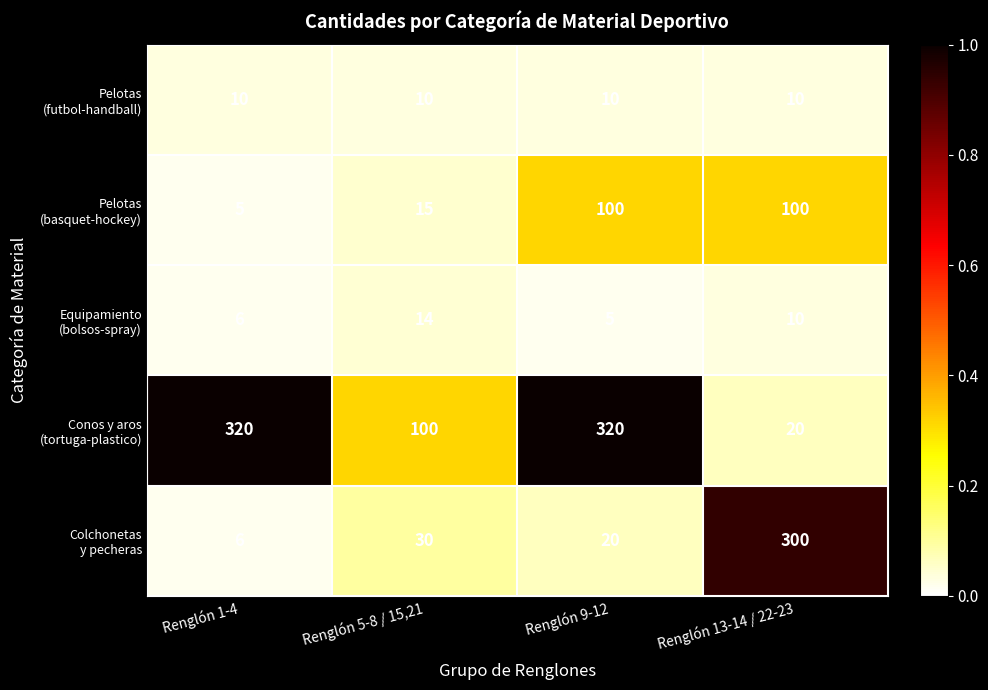

At which category is the sum across all series the highest?

Renglón 9-12